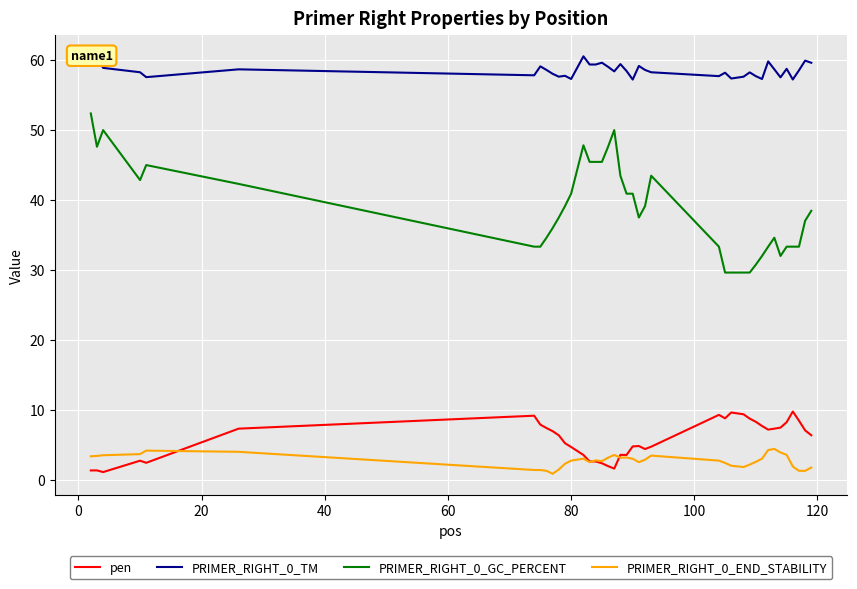

Rank the series by their maximum value, from highest to lowest.

PRIMER_RIGHT_0_TM, PRIMER_RIGHT_0_GC_PERCENT, pen, PRIMER_RIGHT_0_END_STABILITY